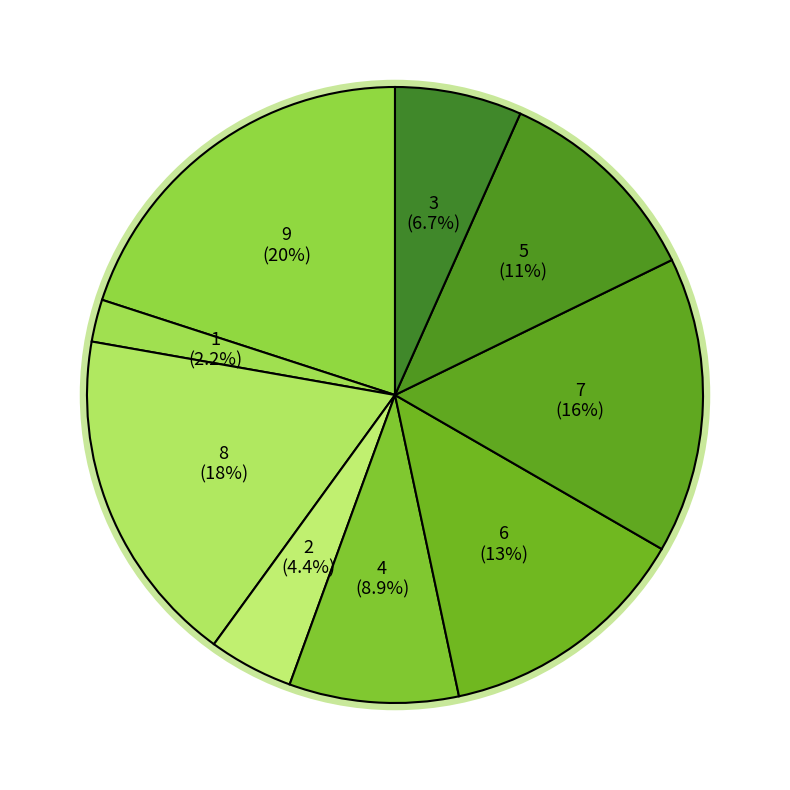

To the nearest percent, what is the combined percentage of 7 and 3?

31%